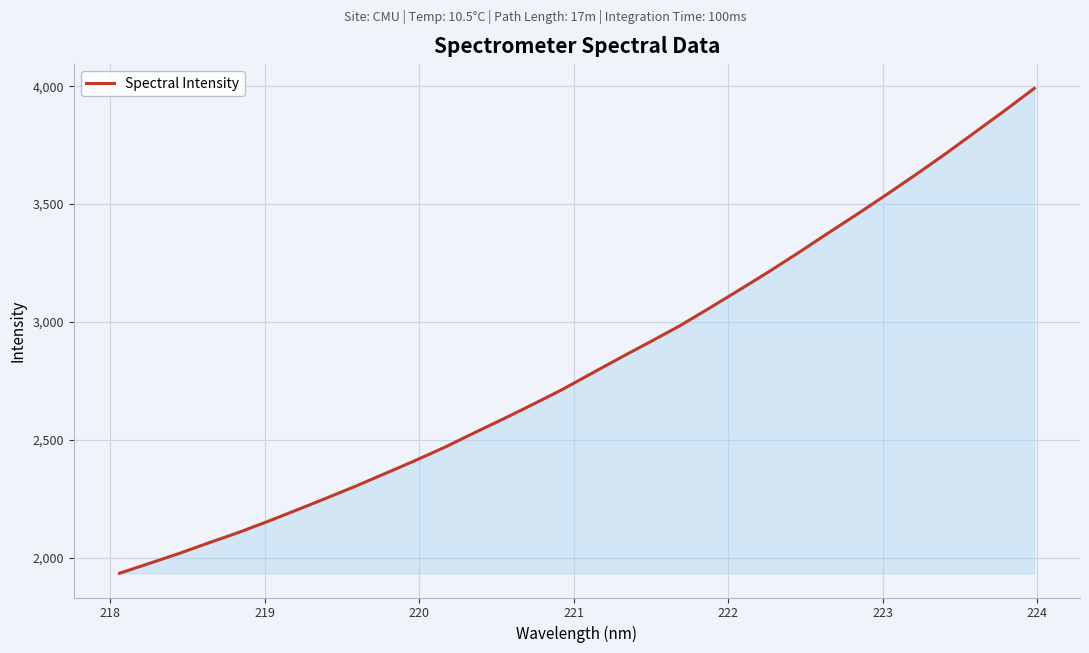

What is the smallest value displayed?

1933.3